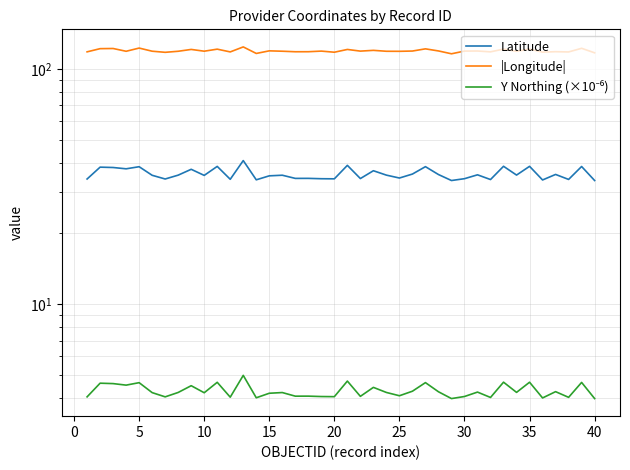

Reading left to right, list all the values displayed in this chart.

Latitude: 34.1	38.3	38.1	37.6	38.4	35.3	34.1	35.4	37.5	35.3	38.5	34.0	40.8	33.8	35.1	35.4	34.3	34.3	34.2	34.1	38.9	34.2	36.9	35.4	34.4	35.8	38.4	35.6	33.6	34.2	35.5	33.9	38.6	35.4	38.6	33.8	35.6	33.9	38.5	33.6
|Longitude|: 118.3	122.0	122.2	119.0	122.7	119.0	117.8	119.0	121.1	119.1	121.5	118.2	124.1	116.5	119.5	119.0	118.4	118.4	119.2	117.9	121.1	119.1	120.0	119.0	118.9	119.2	121.8	119.3	116.1	119.2	119.3	118.3	121.5	119.0	121.5	118.0	118.5	118.2	122.5	117.2
Y Northing (×10⁻⁶): 4.0	4.6	4.6	4.5	4.6	4.2	4.0	4.2	4.5	4.2	4.7	4.0	5.0	4.0	4.2	4.2	4.1	4.1	4.1	4.0	4.7	4.1	4.4	4.2	4.1	4.3	4.6	4.2	4.0	4.1	4.2	4.0	4.7	4.2	4.7	4.0	4.2	4.0	4.7	4.0